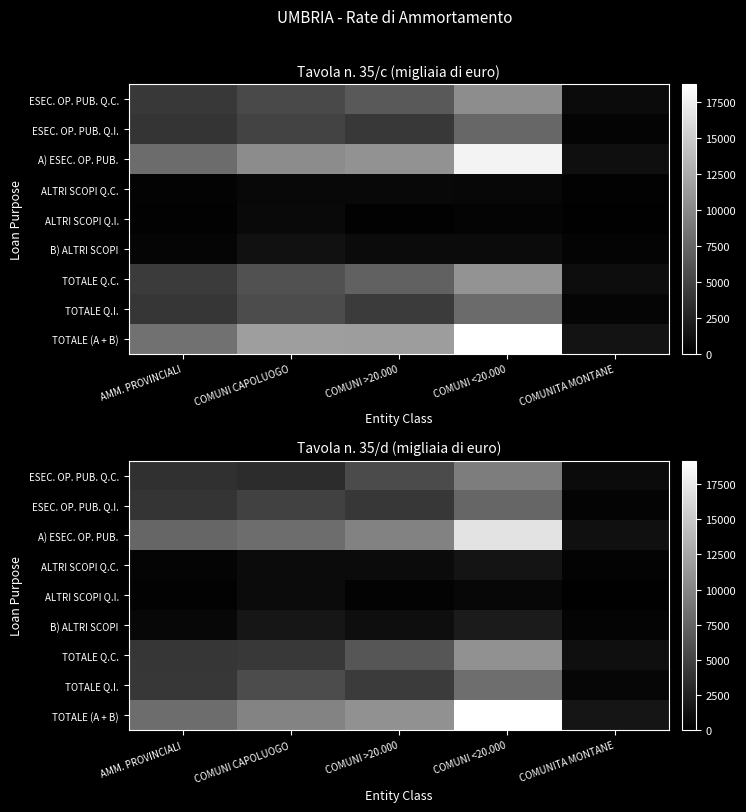

What is the greatest value displayed?

19169